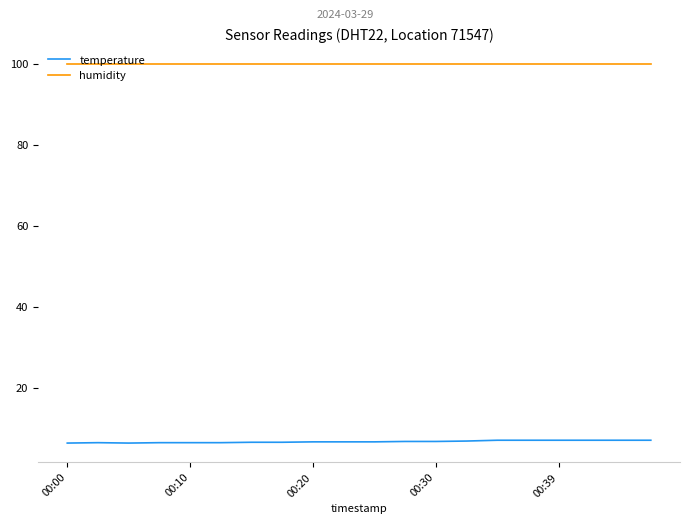

True or false: humidity and temperature intersect in this chart.

False